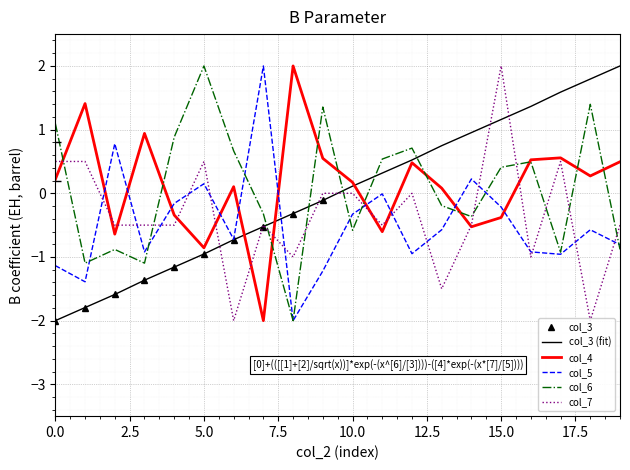

Rank the series by their maximum value, from lowest to highest.

col_3, col_4, col_5, col_6, col_7